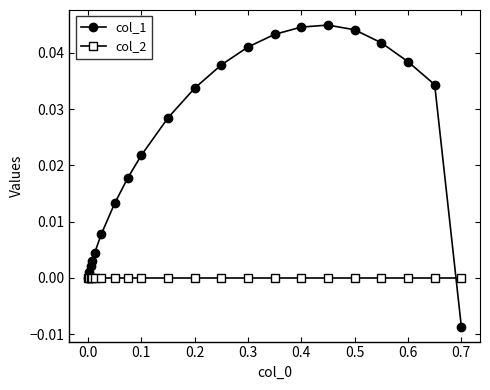

How many lines are shown in the chart?

2